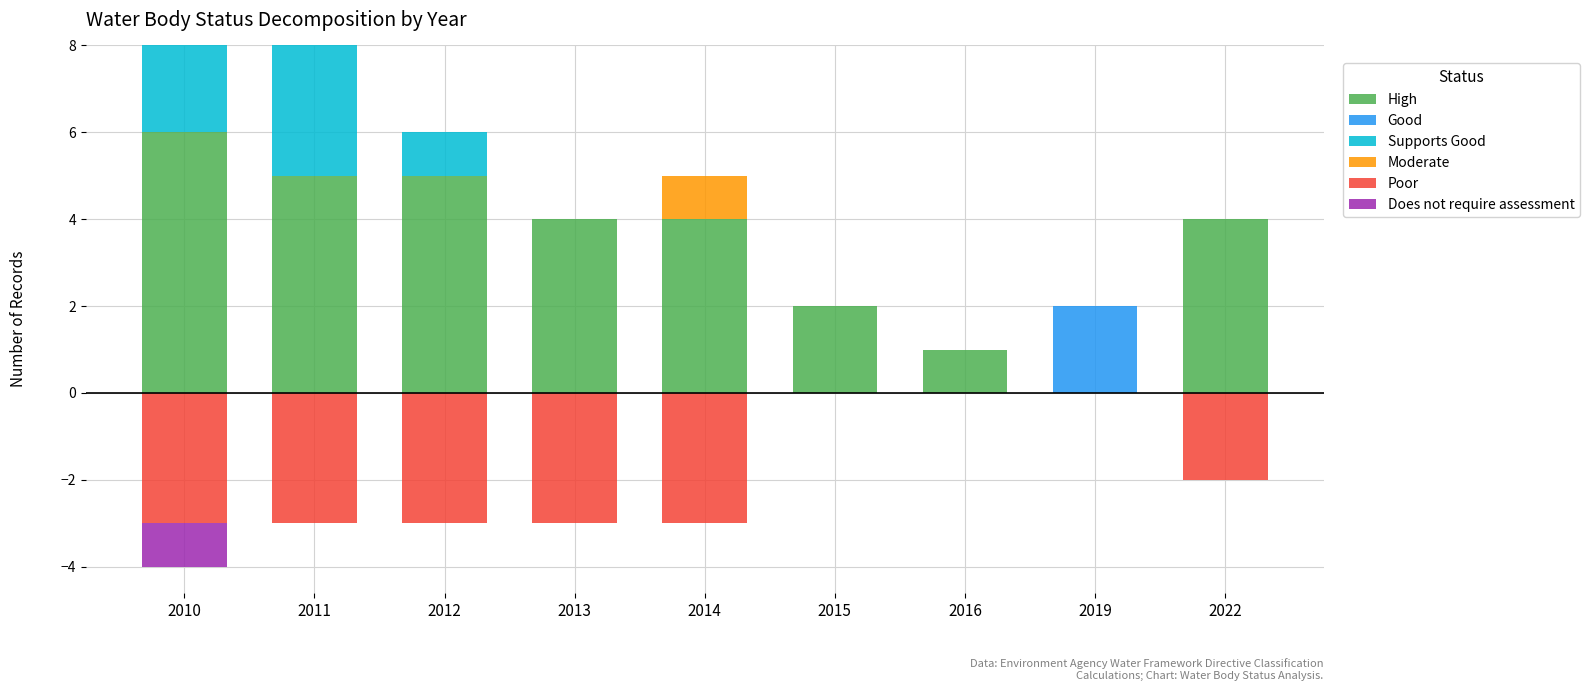

Reading right to left, list all the values displayed in this chart.

High: 4	0	1	2	4	4	5	5	6
Good: 0	2	0	0	0	0	0	0	0
Supports Good: 0	0	0	0	0	0	1	3	2
Moderate: 0	0	0	0	1	0	0	0	0
Poor: -2	0	0	0	-3	-3	-3	-3	-3
Does not require assessment: 0	0	0	0	0	0	0	0	-1